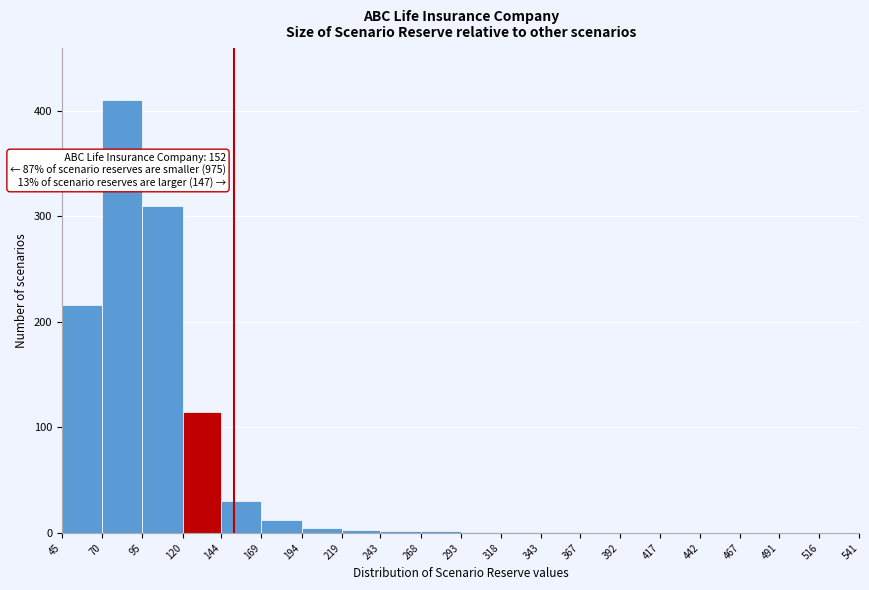

Over which range of the x-axis is the bar tallest?

70 to 95